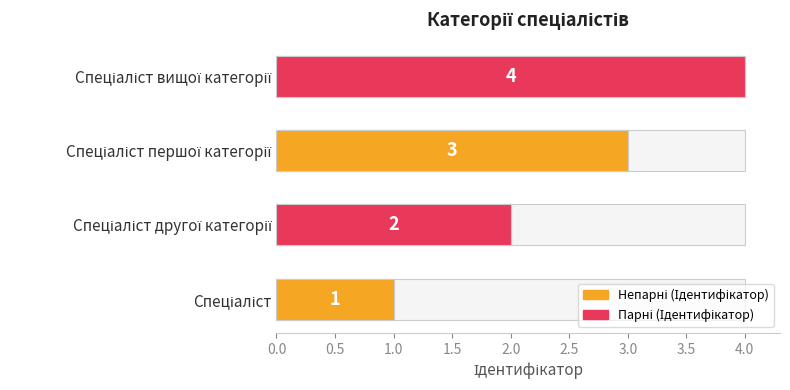

What is the difference between the values at Спеціаліст другої категорії and Спеціаліст першої категорії?

1